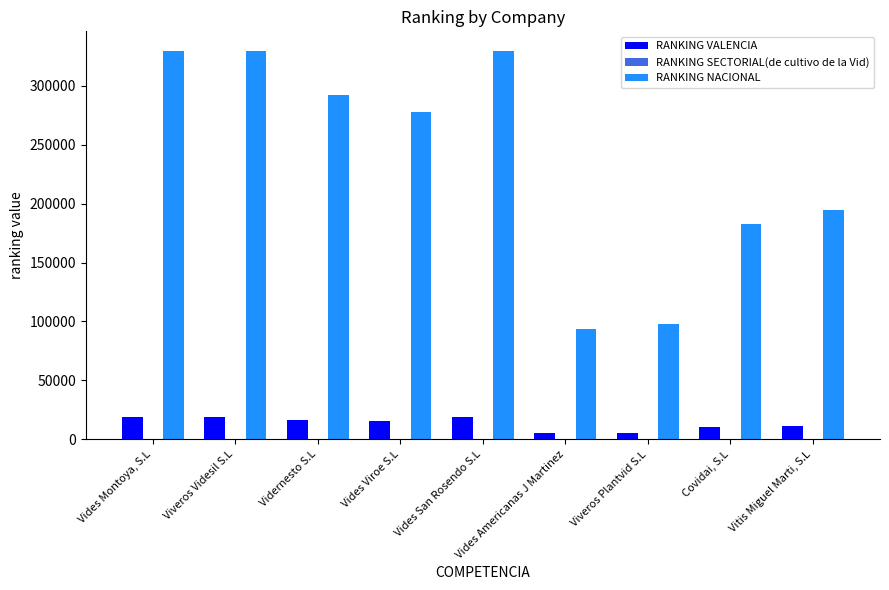

Is the value of RANKING VALENCIA at Vides Montoya, S.L greater than the value of RANKING NACIONAL at Vidernesto S.L?

No